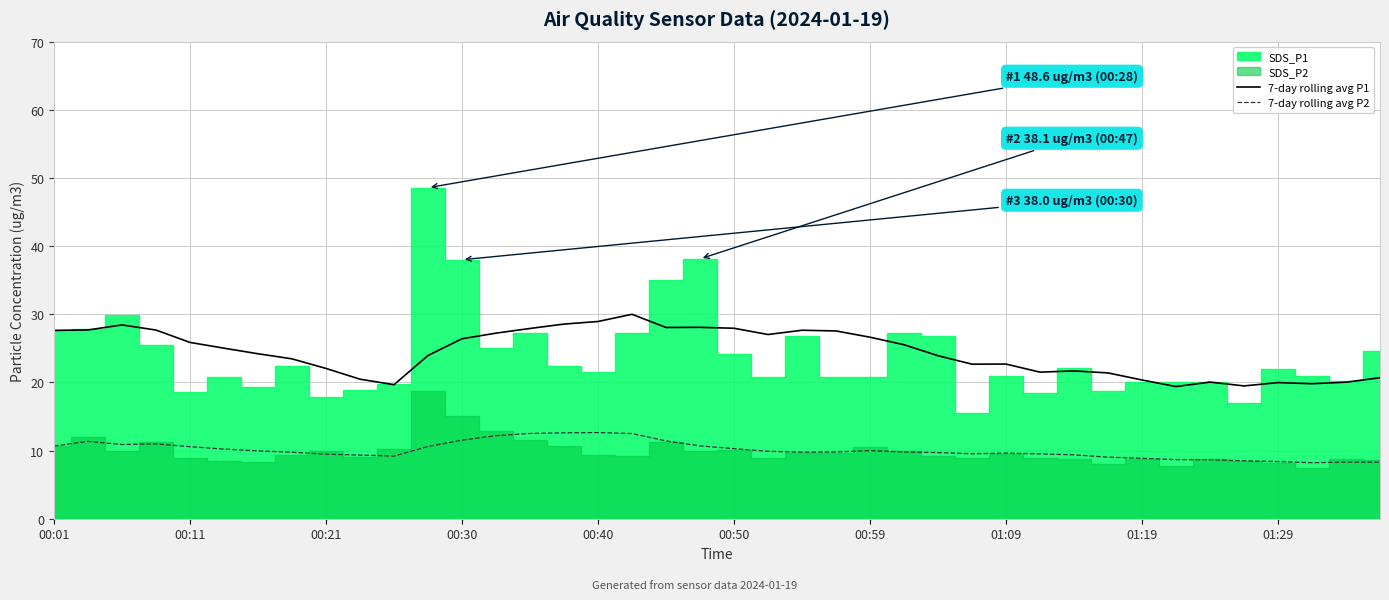

How many interior local peaks does the 7-day rolling avg P2 series have?

6